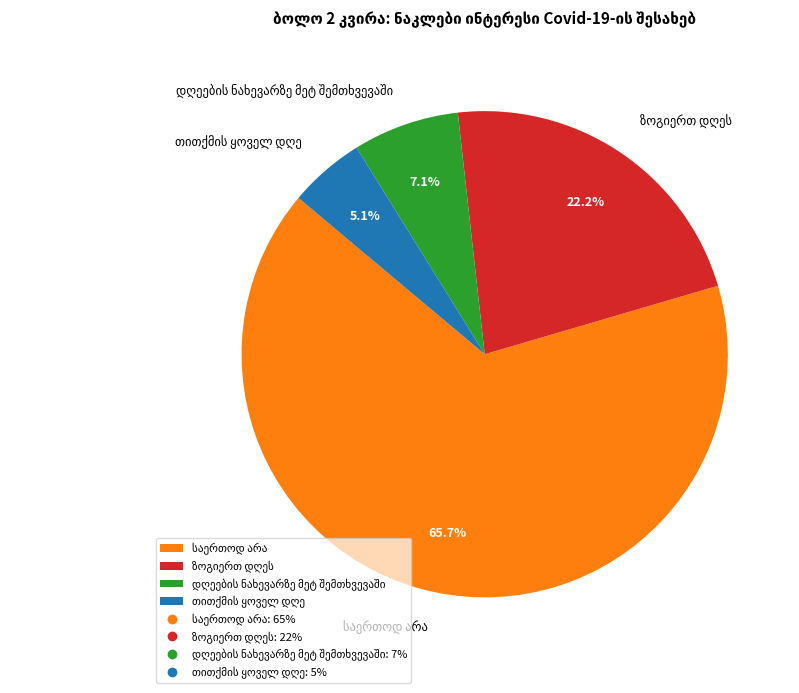

Count the number of slices in the pie.

4